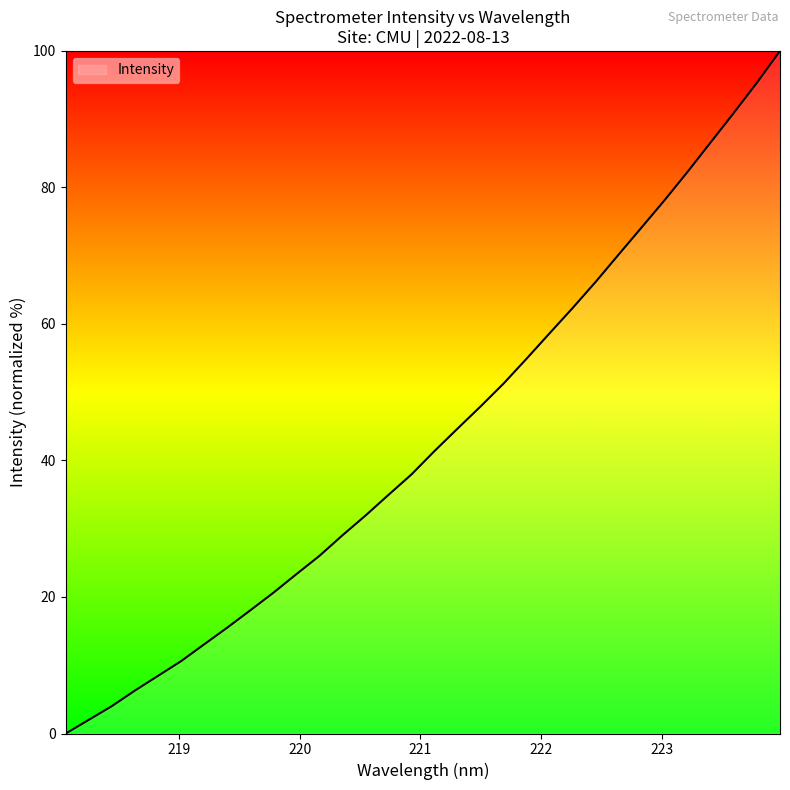

What is the difference between the maximum and minimum values?

100.0